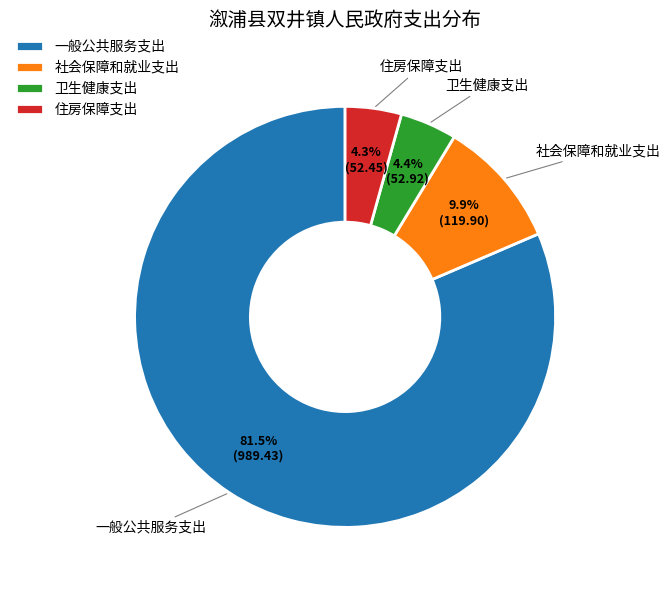

Does 一般公共服务支出 account for over 50% of the chart?

Yes